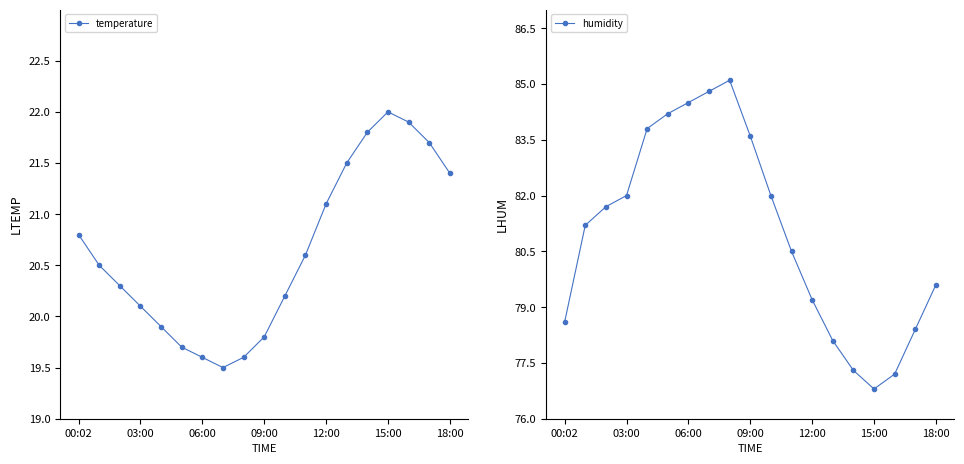

Reading right to left, extract all data points from this chart.

temperature: 21.4	21.7	21.9	22.0	21.8	21.5	21.1	20.6	20.2	19.8	19.6	19.5	19.6	19.7	19.9	20.1	20.3	20.5	20.8
humidity: 79.6	78.4	77.2	76.8	77.3	78.1	79.2	80.5	82.0	83.6	85.1	84.8	84.5	84.2	83.8	82.0	81.7	81.2	78.6